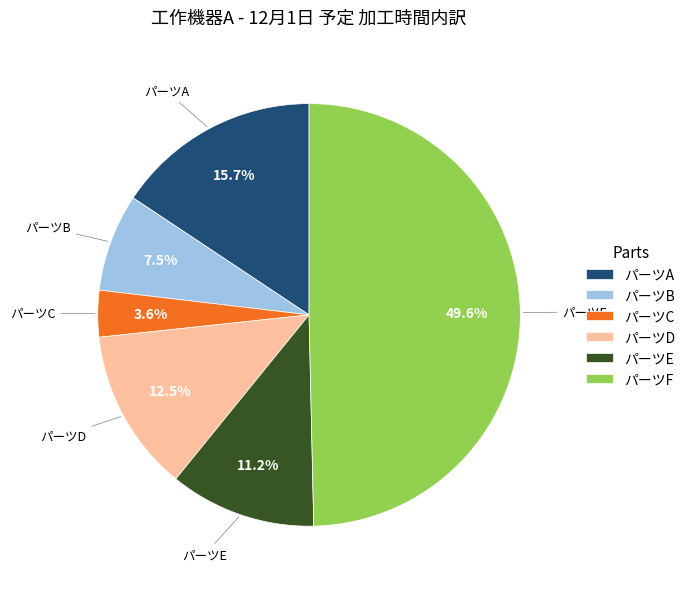

What is the ratio of the value at パーツF to the value at パーツD?

4.0